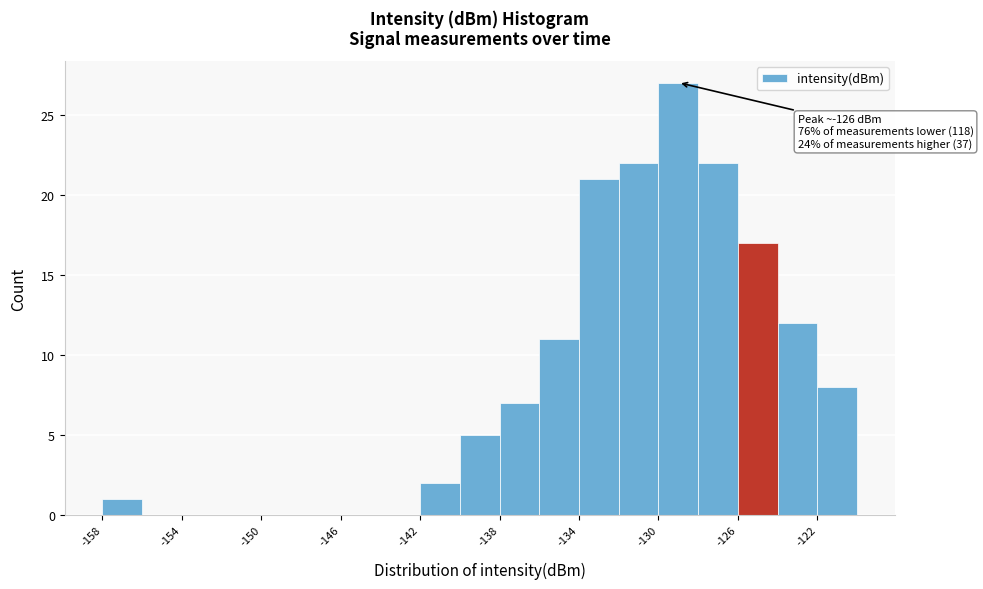

Over which range of the x-axis is the bar tallest?

-130 to -128